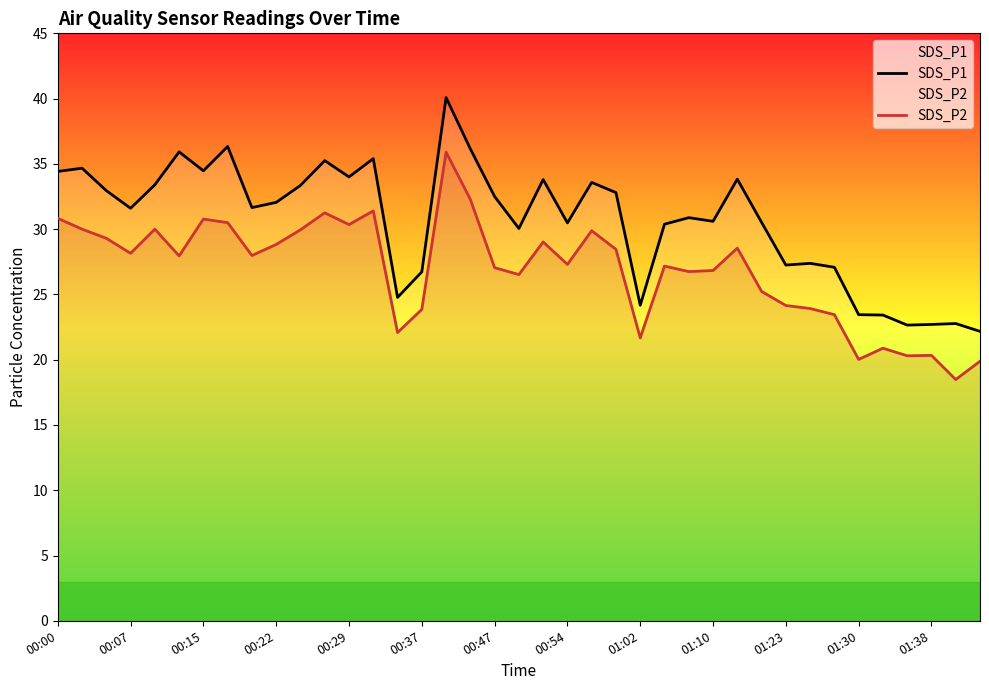

What is the value of the SDS_P1 point at the 10th from the left?

32.0